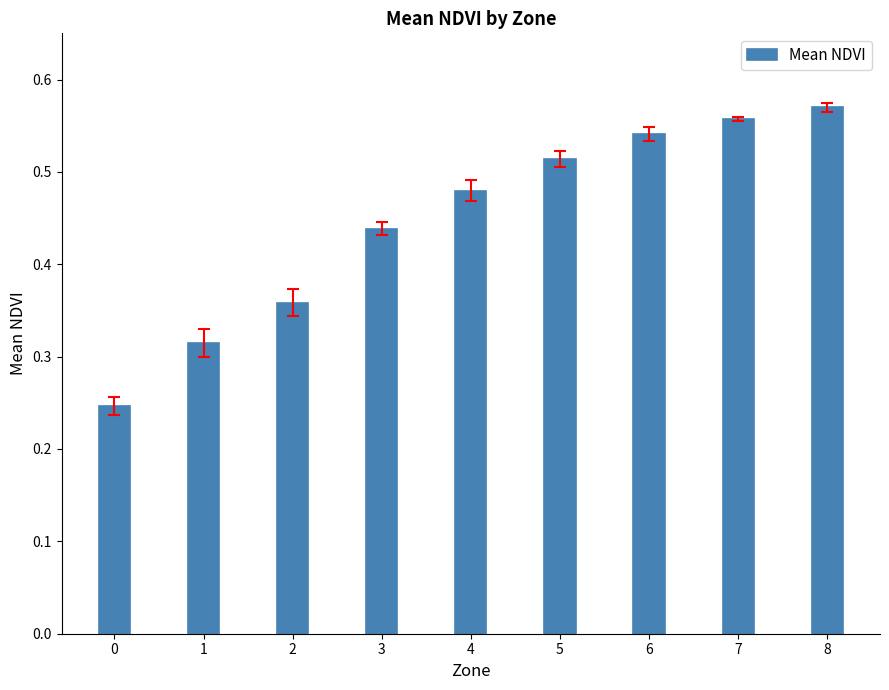

What is the change in value from 0 to 5?

+0.3